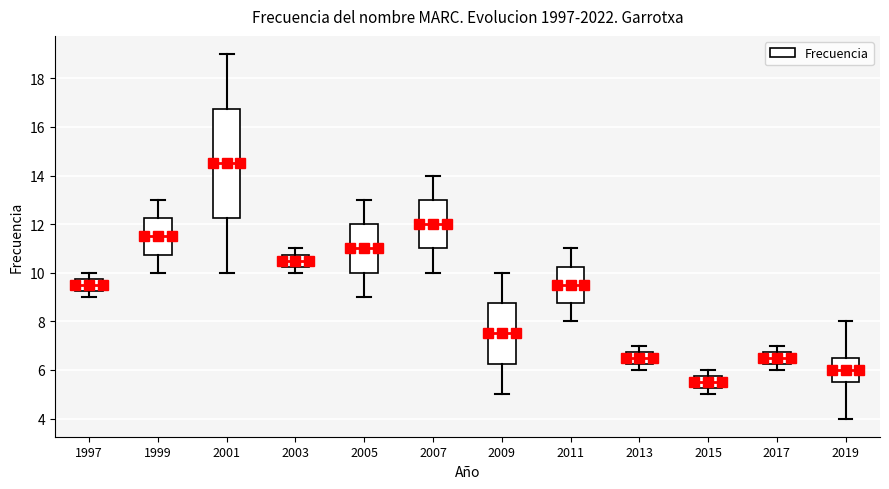

Reading left to right, transcribe this box plot: for each box, give where its median line is, the range the box spans, and where its two whiskers end, as read against the y-axis. The values are not printed on the chart, so give them approximately, as read against the axis.

1997: median 9.6, box 9.2 to 9.8, whiskers 9.0 to 10.0
1999: median 11.6, box 10.8 to 12.2, whiskers 10.0 to 13.0
2001: median 14.6, box 12.2 to 16.8, whiskers 10.0 to 19.0
2003: median 10.6, box 10.2 to 10.8, whiskers 10.0 to 11.0
2005: median 11.0, box 10.0 to 12.0, whiskers 9.0 to 13.0
2007: median 12.0, box 11.0 to 13.0, whiskers 10.0 to 14.0
2009: median 7.6, box 6.2 to 8.8, whiskers 5.0 to 10.0
2011: median 9.6, box 8.8 to 10.2, whiskers 8.0 to 11.0
2013: median 6.6, box 6.2 to 6.8, whiskers 6.0 to 7.0
2015: median 5.6, box 5.2 to 5.8, whiskers 5.0 to 6.0
2017: median 6.6, box 6.2 to 6.8, whiskers 6.0 to 7.0
2019: median 6.0, box 5.6 to 6.6, whiskers 4.0 to 8.0